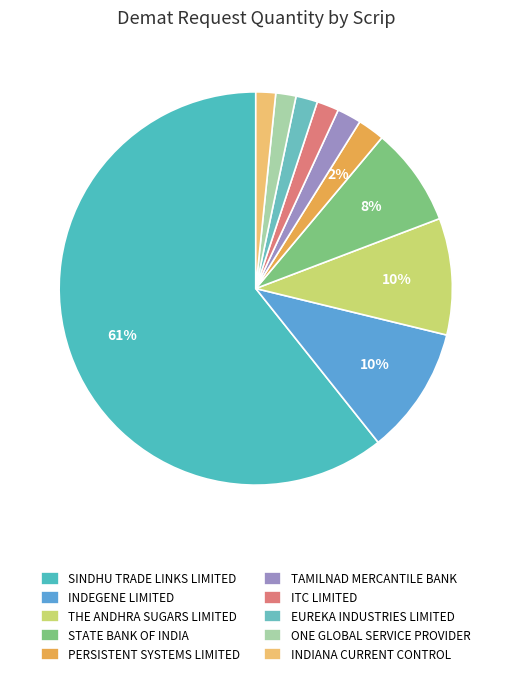

Between INDIANA CURRENT CONTROL and STATE BANK OF INDIA, which is larger?

STATE BANK OF INDIA